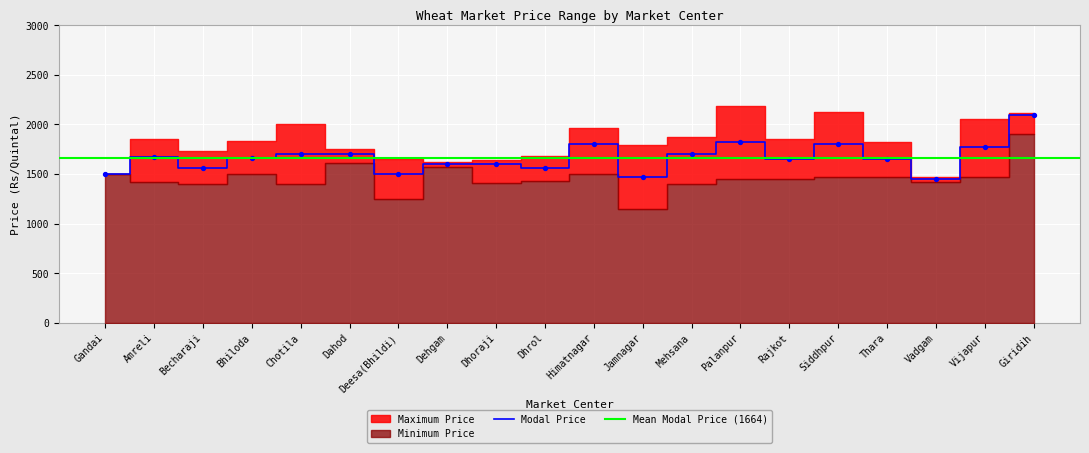

At which category is the sum across all series the highest?

Giridih